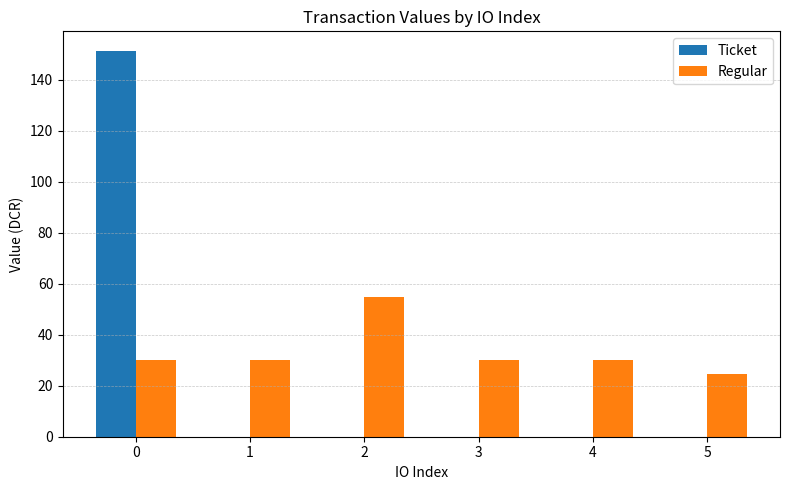

What are all the series names shown in the legend?

Ticket, Regular